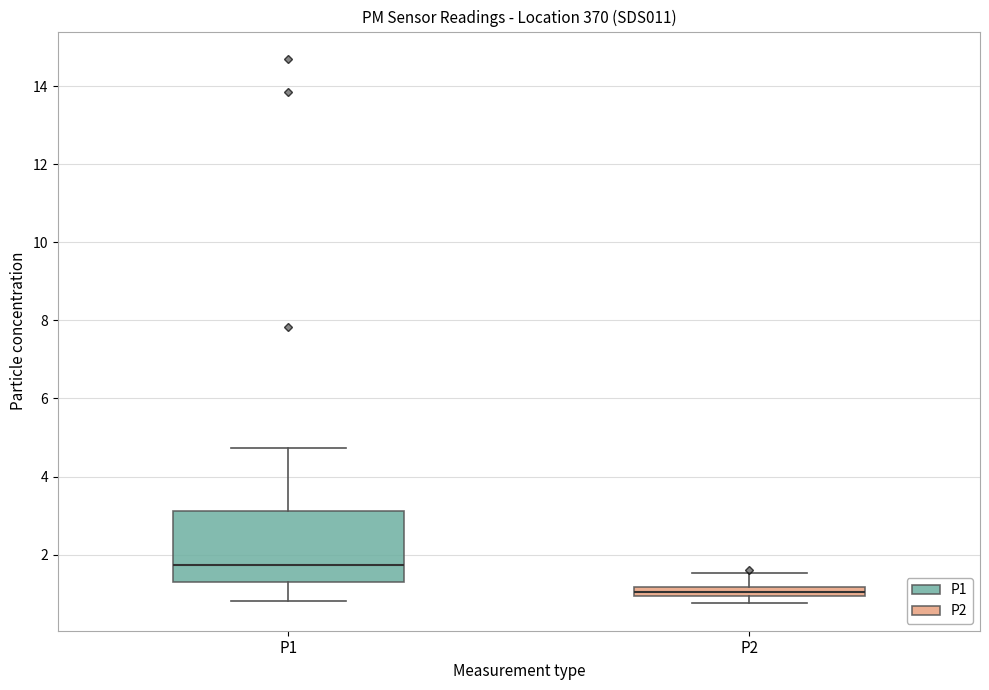

Where does the lower whisker of the box for P1 end on the y-axis? The values are not printed on the chart, so give them approximately, as read against the axis.

0.8